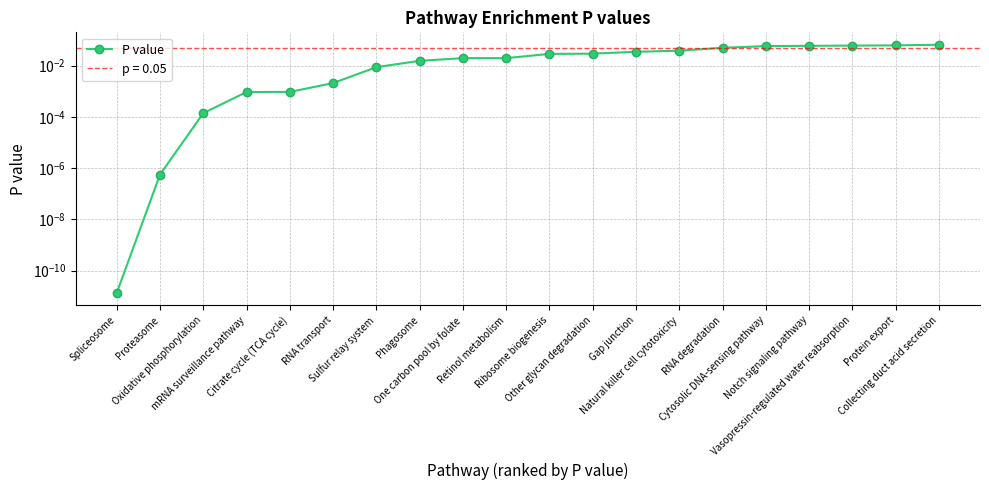

What is the label of the 6th point from the right?

RNA degradation